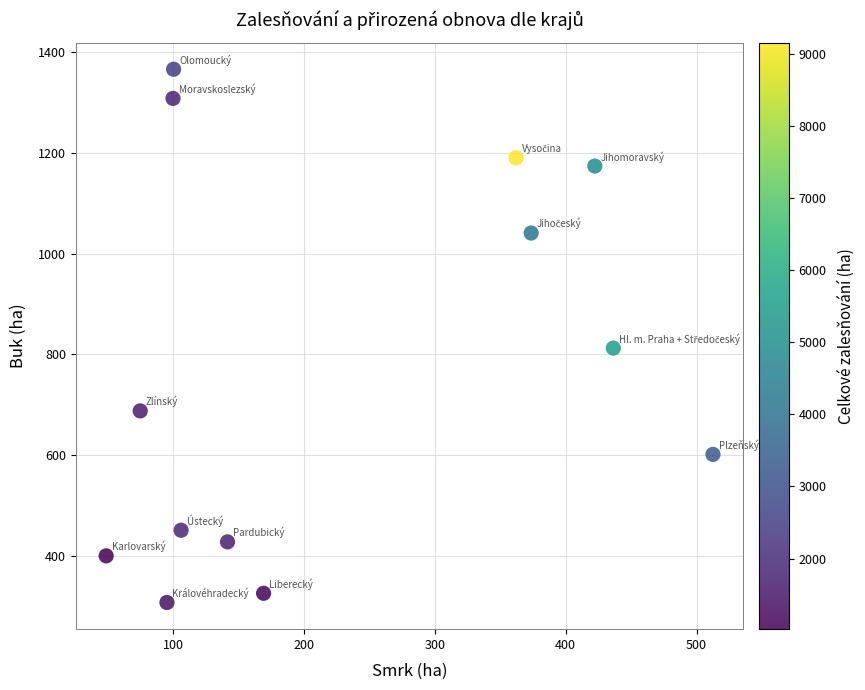

What is the range of X values (max minus min)?

463.6